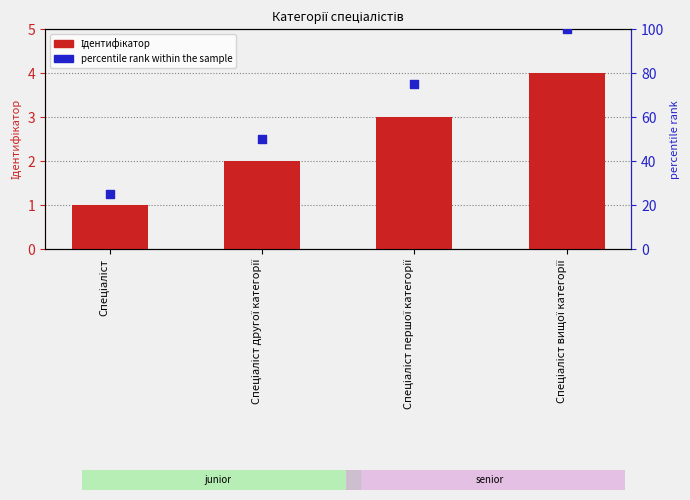

At how many categories does at least one series exceed 14?

4